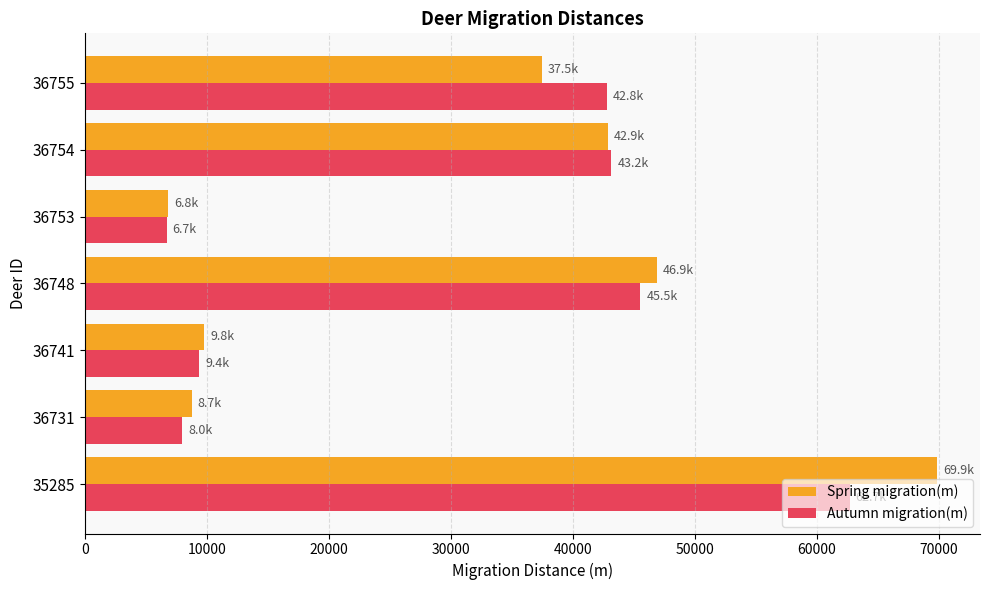

Where is Spring migration(m) nearest to the value 38355?

36755